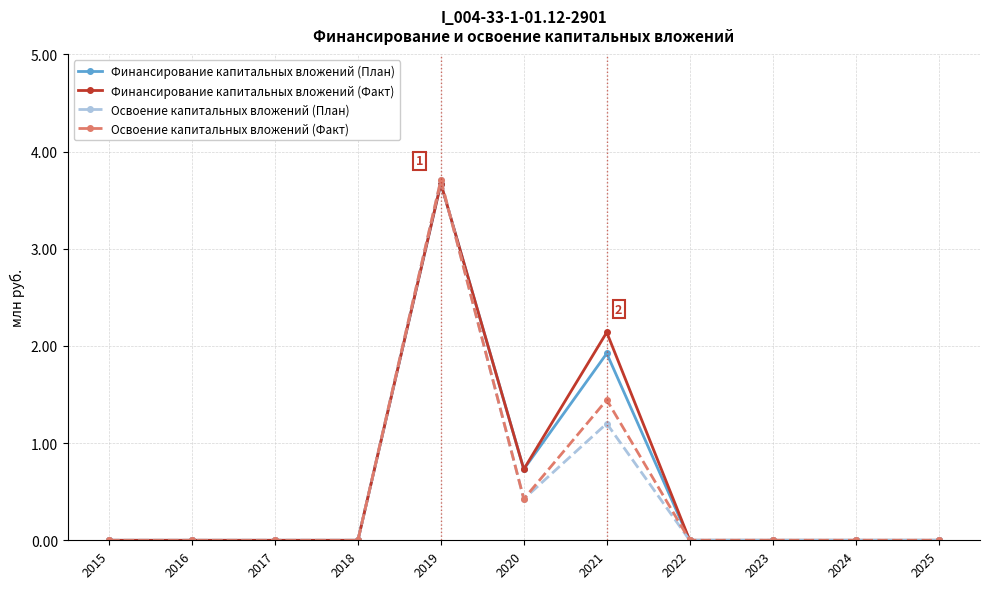

At which label is Финансирование капитальных вложений (Факт) closest to 1?

2020